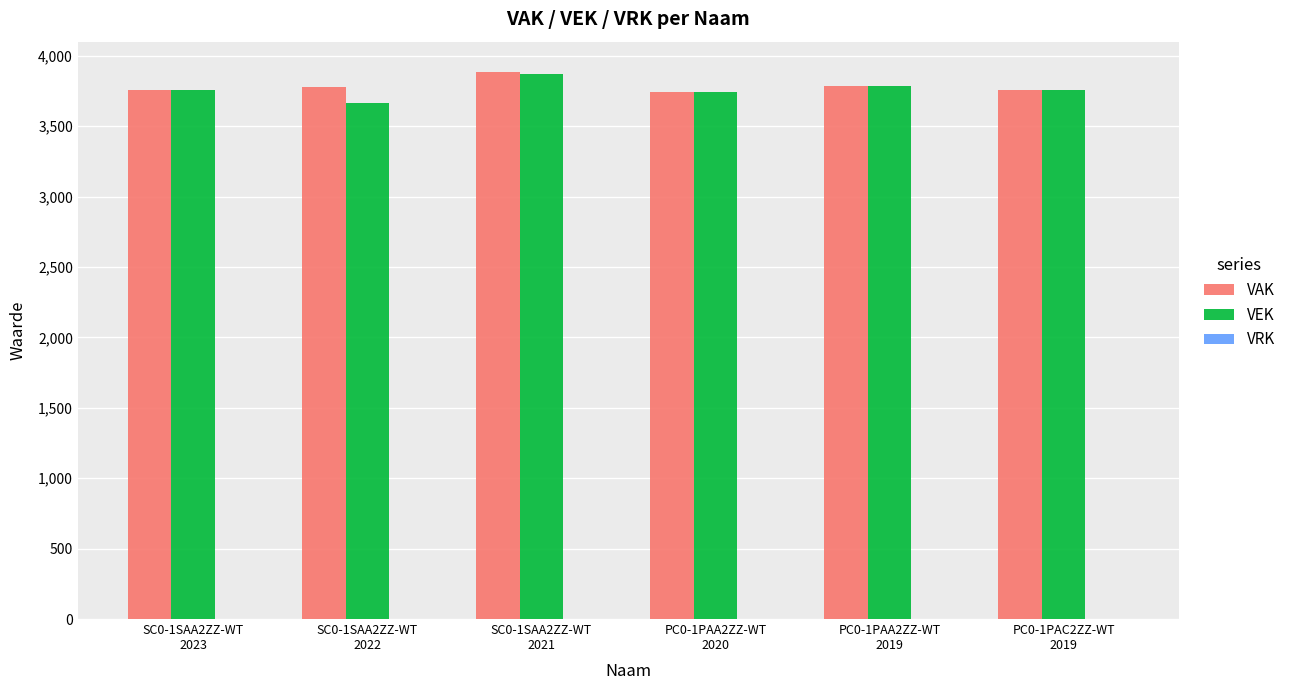

The value of VEK at SC0-1SAA2ZZ-WT
2022 is 6384. True or false?

False